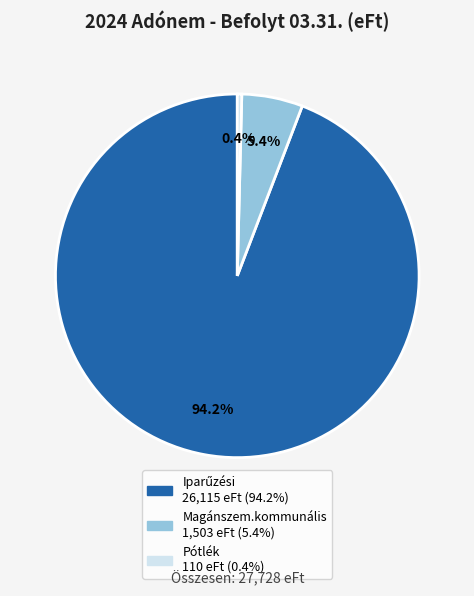

Is the sum of Pótlék and Magánszem.kommunális greater than half?

No